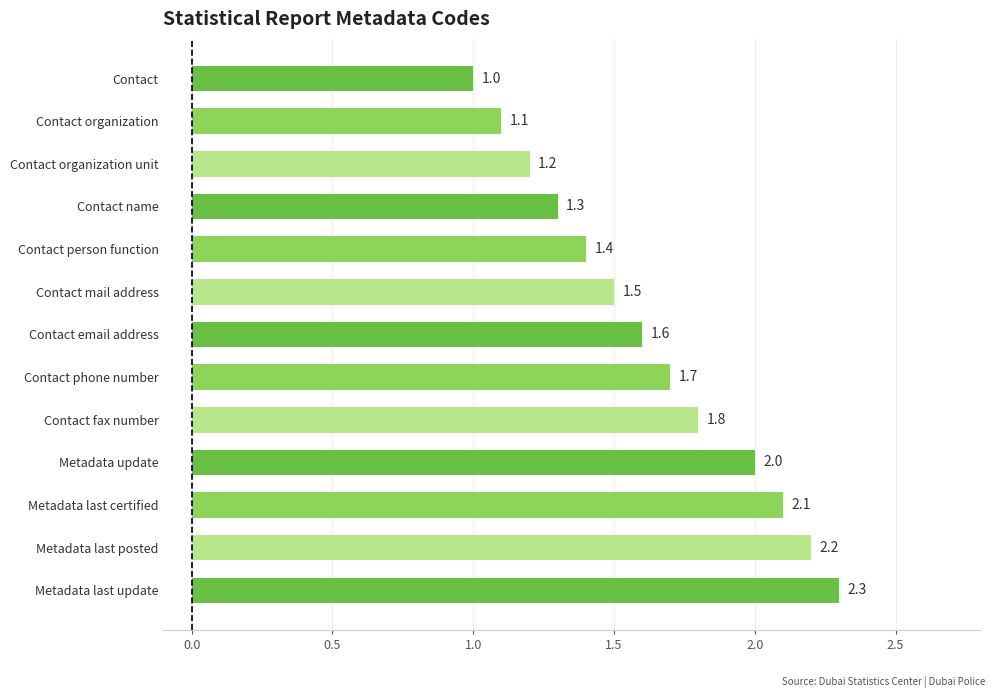

What is the difference between the maximum and minimum values?

1.3